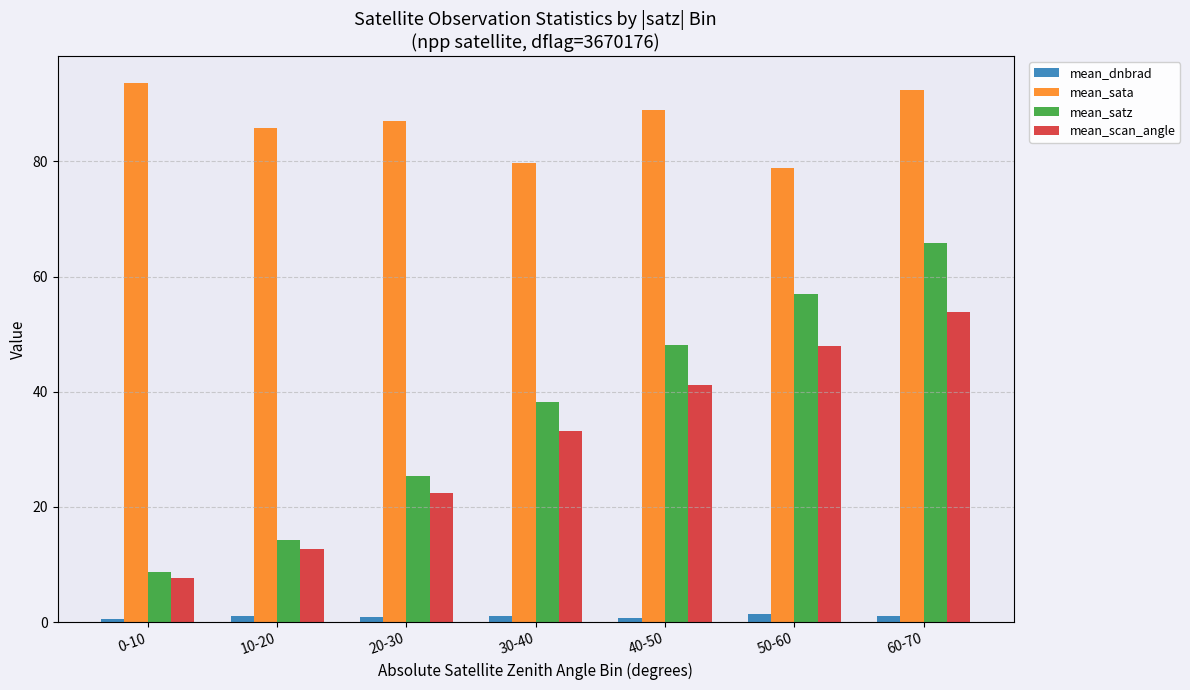

What is the approximate value of mean_sata at 60-70?

92.4